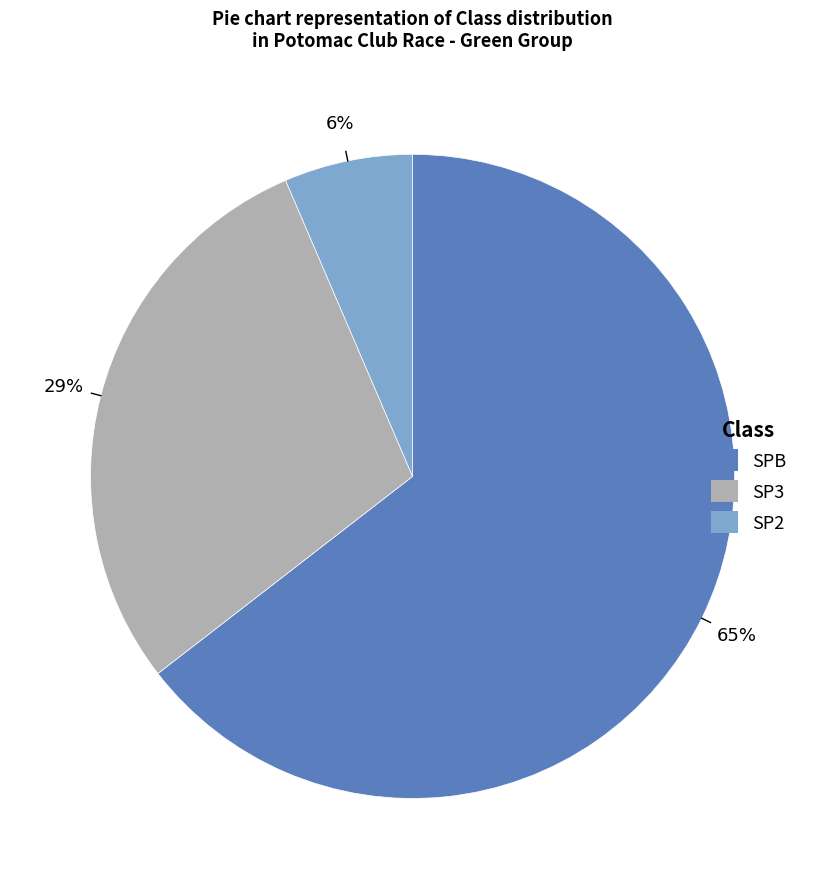

Do SP3 and SP2 together represent more than half of the pie?

No